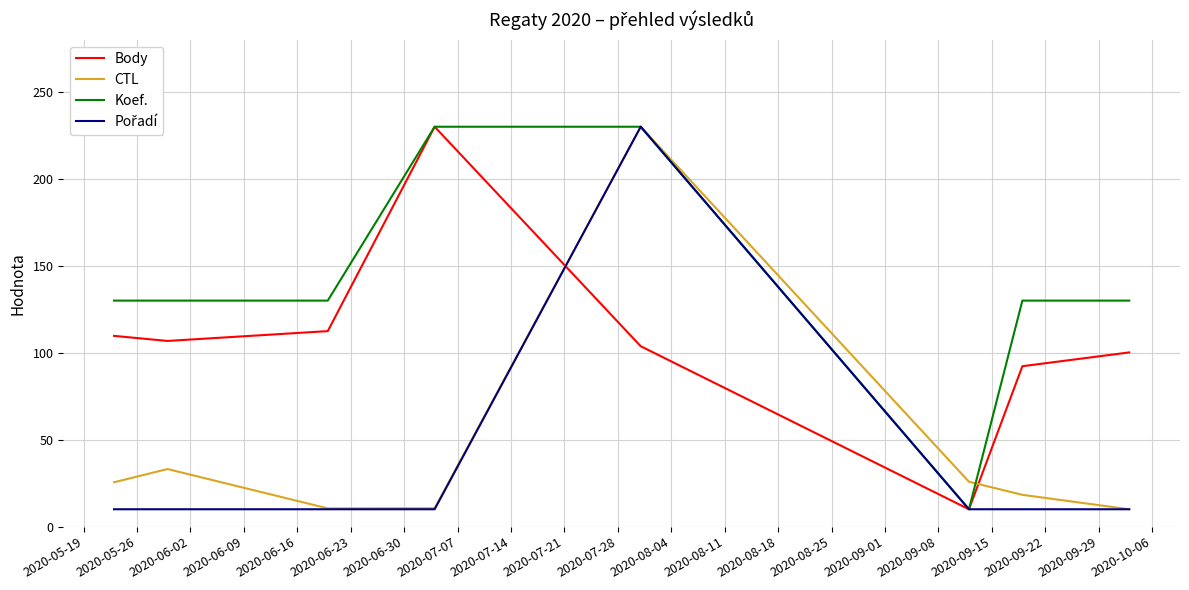

What is the smallest value displayed?

10.0